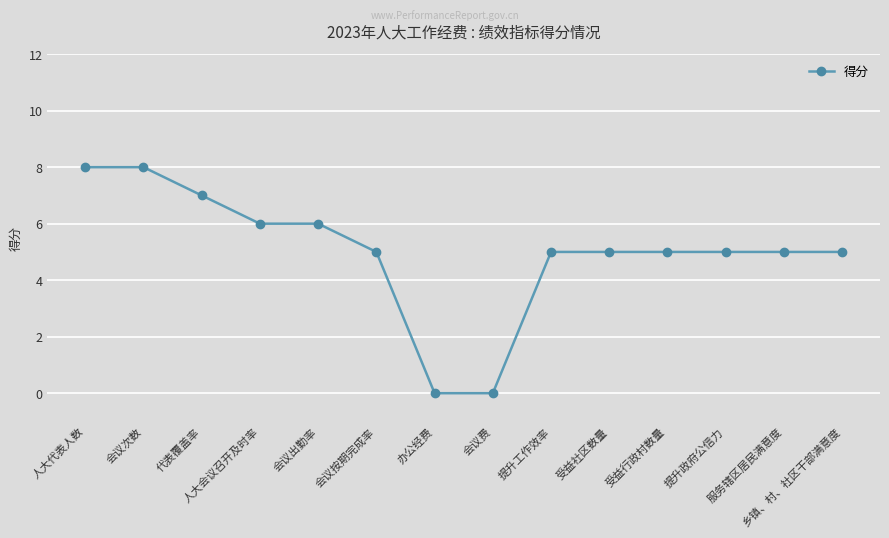

How many categories are shown in the chart?

14